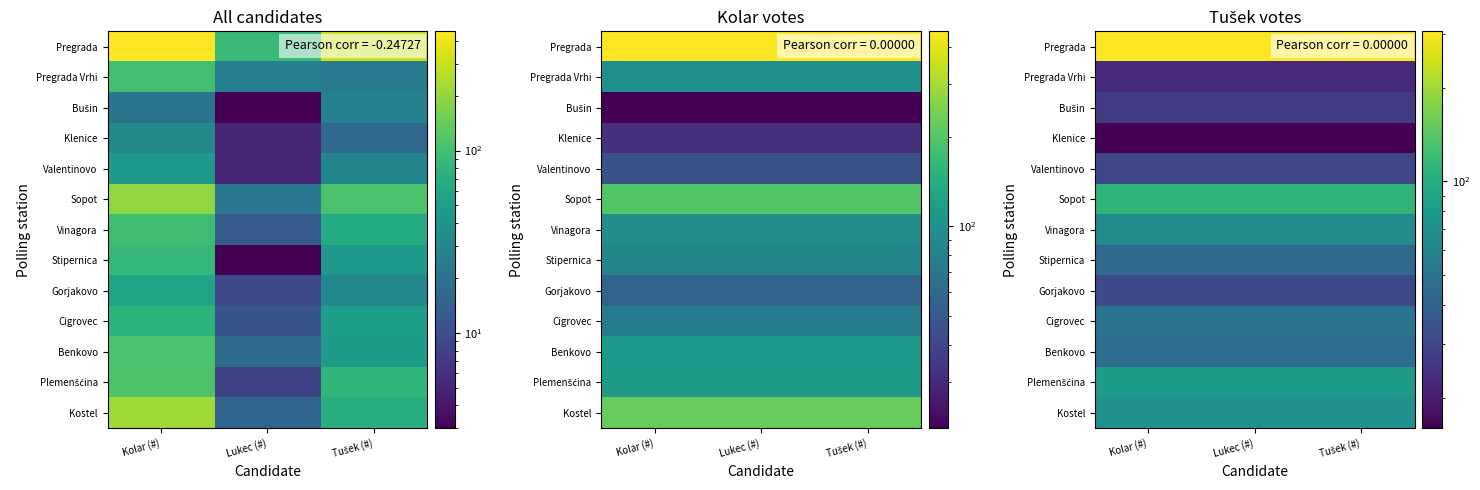

At how many categories does at least one series exceed 147?

3